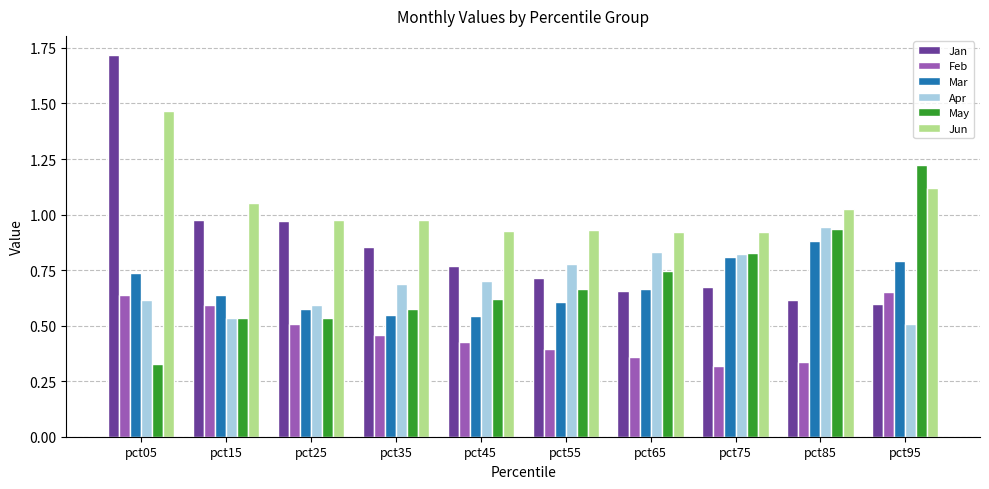

How many bars are there in each group?

6